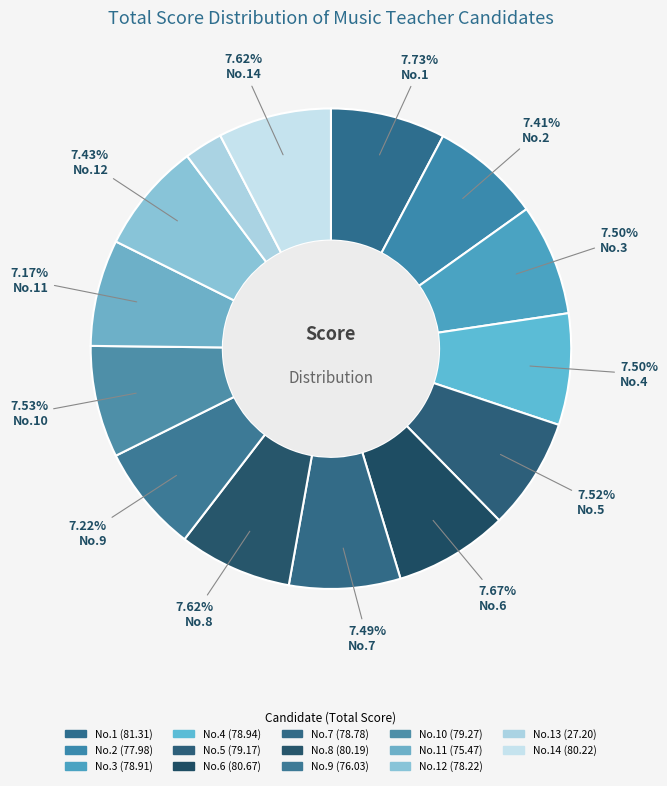

Is there any slice that represents more than half of the pie?

No